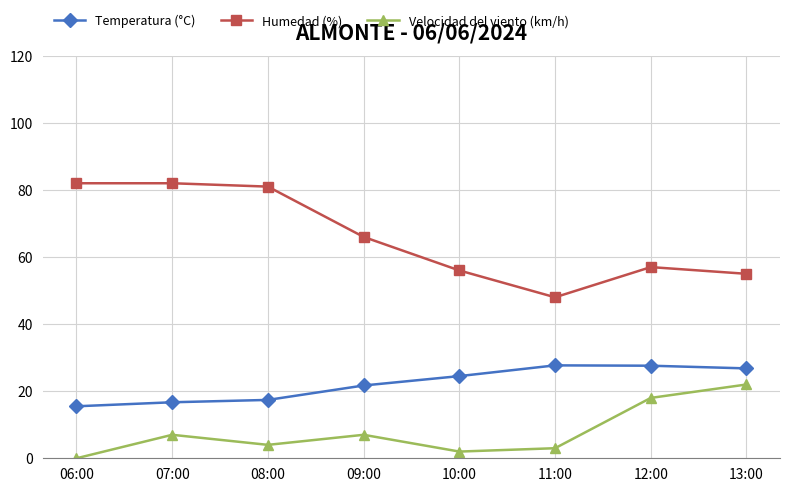

What are all the series names shown in the legend?

Temperatura (°C), Humedad (%), Velocidad del viento (km/h)